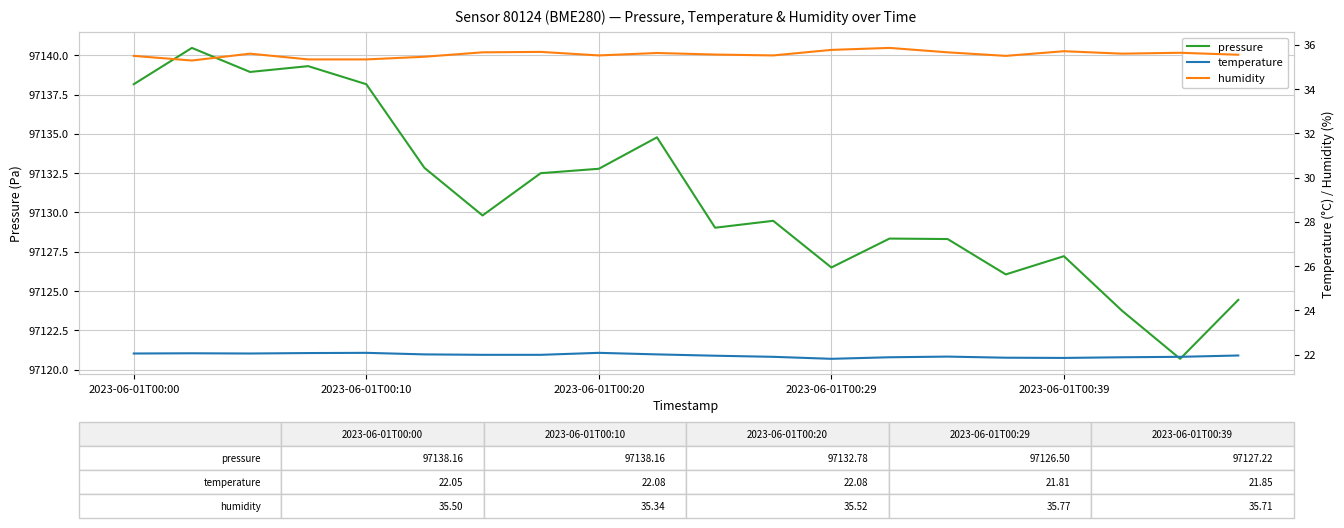

What are all the series names shown in the legend?

pressure, temperature, humidity